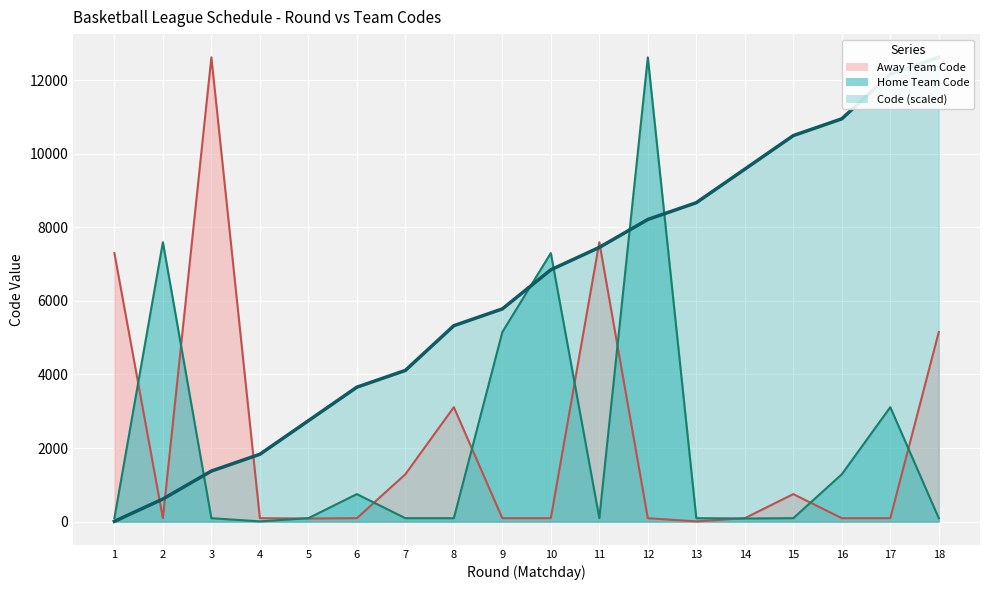

At which label is Code closest to 6314?

10